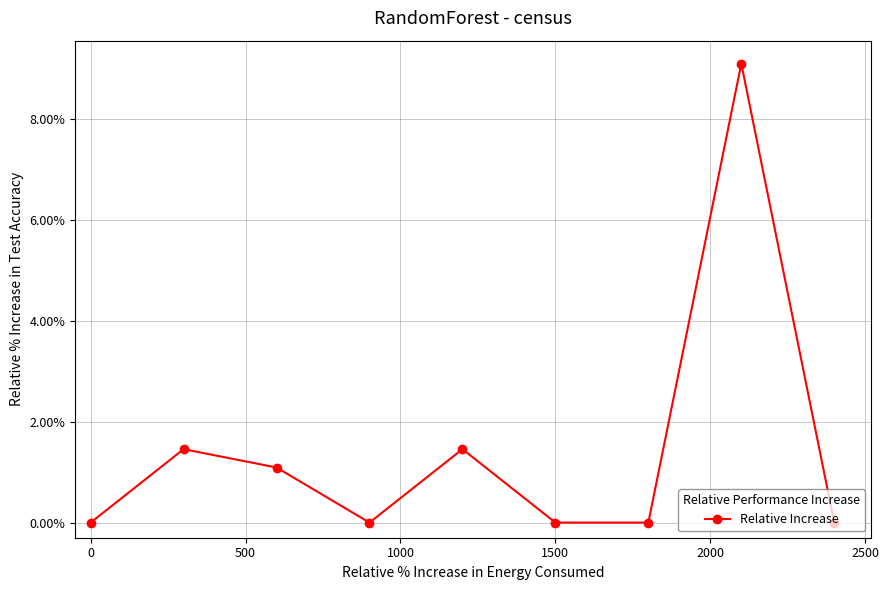

What is the value of the 8th point from the left?

9.1